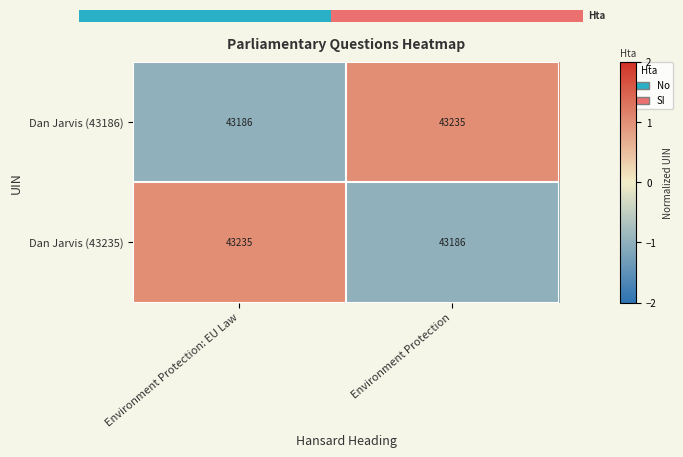

List the labels in order of Dan Jarvis (43186) value, smallest first.

Environment Protection: EU Law, Environment Protection